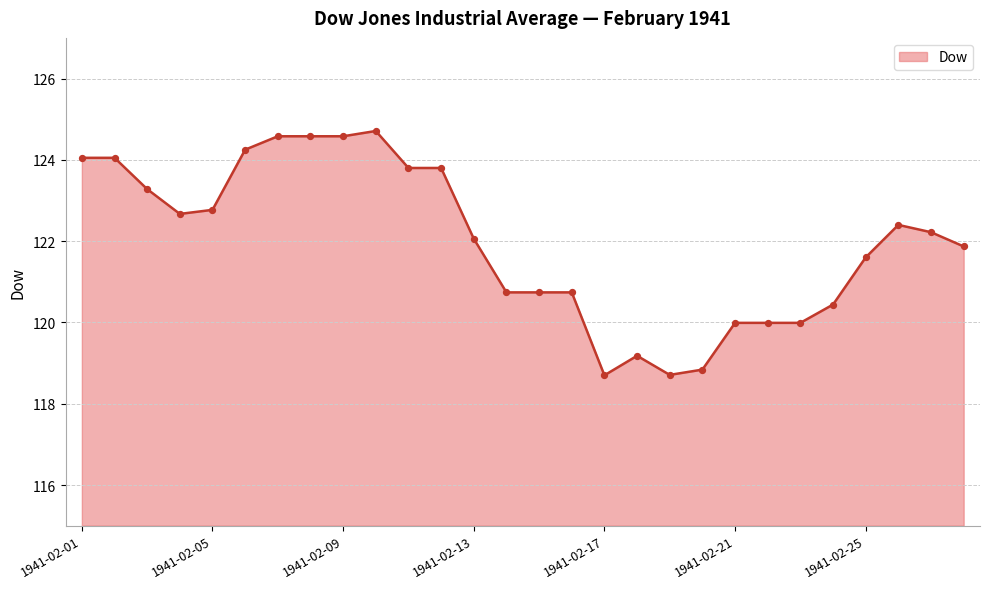

What is the greatest value displayed?

124.7